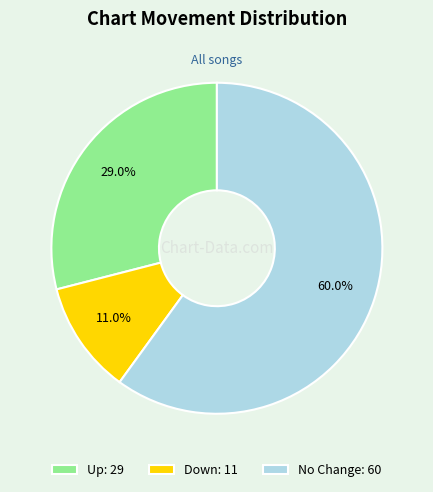

Is the sum of Up: 29 and No Change: 60 greater than half?

Yes